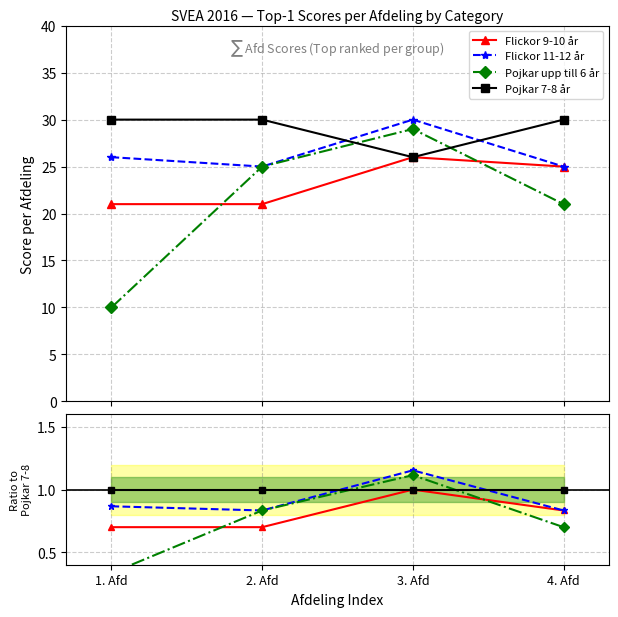

Reading left to right, transcribe all the data shown in this chart.

Flickor 9-10 år: 1. Afd=0.7	2. Afd=0.7	3. Afd=1.0	4. Afd=0.8
Flickor 11-12 år: 1. Afd=0.9	2. Afd=0.8	3. Afd=1.2	4. Afd=0.8
Pojkar upp till 6 år: 1. Afd=0.3	2. Afd=0.8	3. Afd=1.1	4. Afd=0.7
Pojkar 7-8 år: 1. Afd=1.0	2. Afd=1.0	3. Afd=1.0	4. Afd=1.0